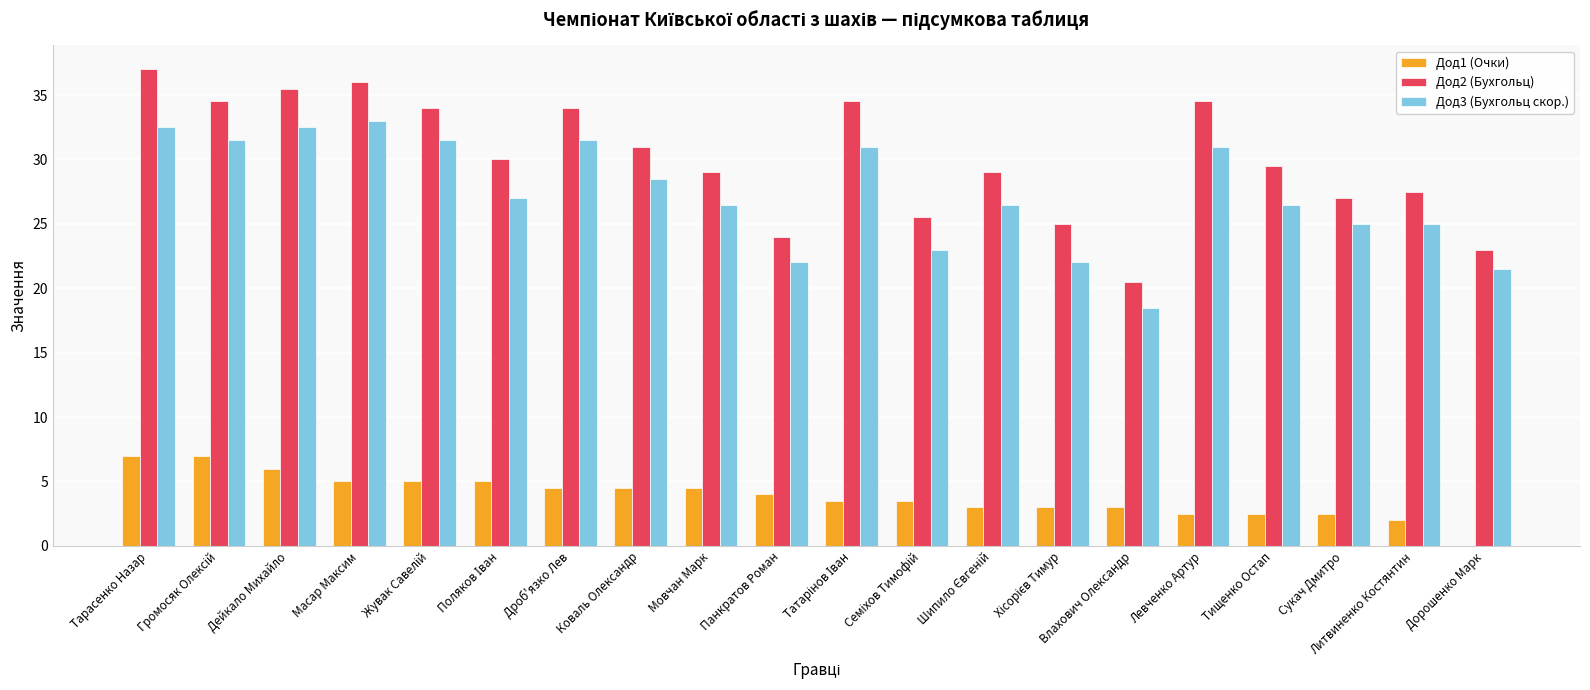

Reading left to right, list all the values displayed in this chart.

Дод1 (Очки): 7.0	7.0	6.0	5.0	5.0	5.0	4.5	4.5	4.5	4.0	3.5	3.5	3.0	3.0	3.0	2.5	2.5	2.5	2.0	0.0
Дод2 (Бухгольц): 37.0	34.5	35.5	36.0	34.0	30.0	34.0	31.0	29.0	24.0	34.5	25.5	29.0	25.0	20.5	34.5	29.5	27.0	27.5	23.0
Дод3 (Бухгольц скор.): 32.5	31.5	32.5	33.0	31.5	27.0	31.5	28.5	26.5	22.0	31.0	23.0	26.5	22.0	18.5	31.0	26.5	25.0	25.0	21.5